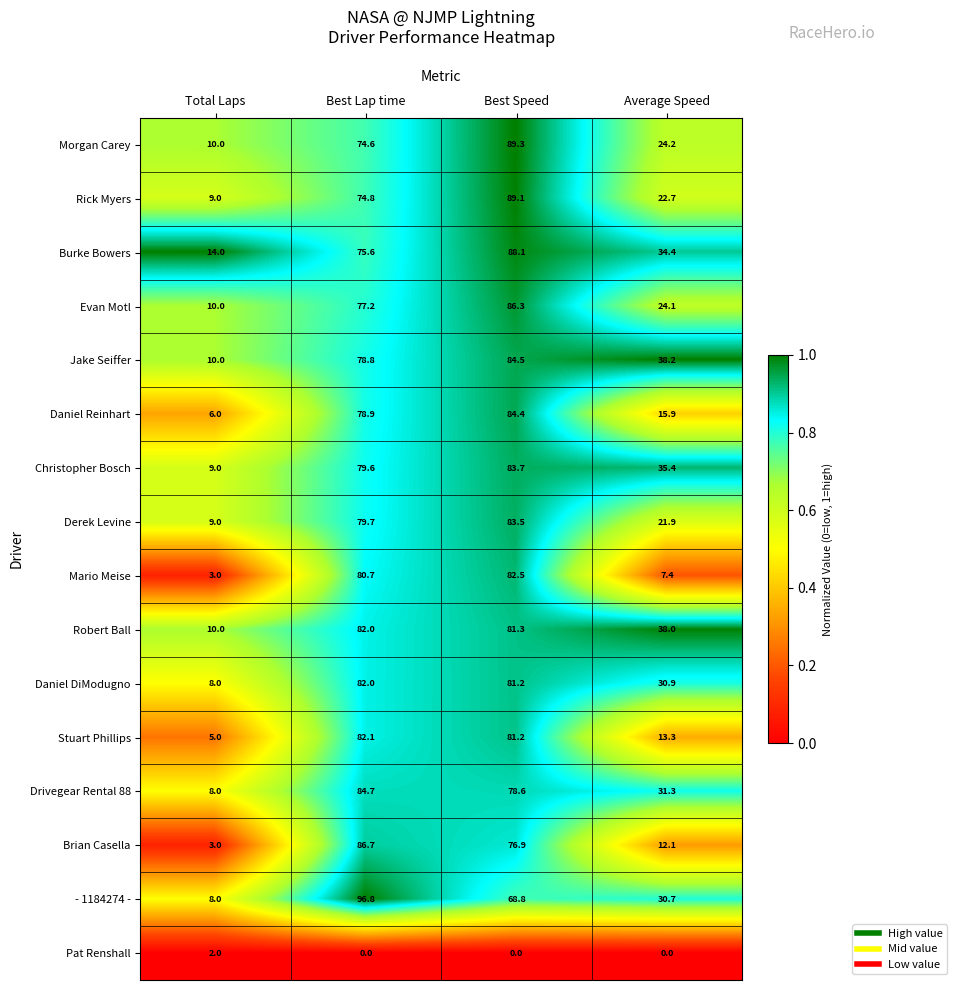

Which series changed the most between Total Laps and Average Speed?

Jake Seiffer